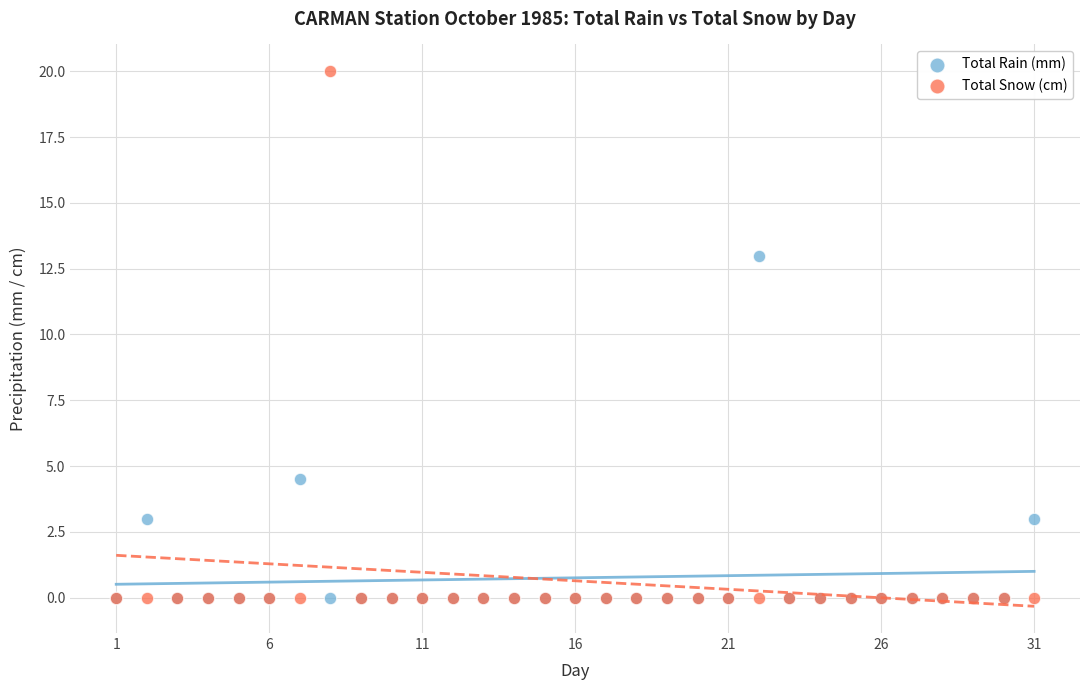

Across all series, what Y value is closest to 10?

13.0